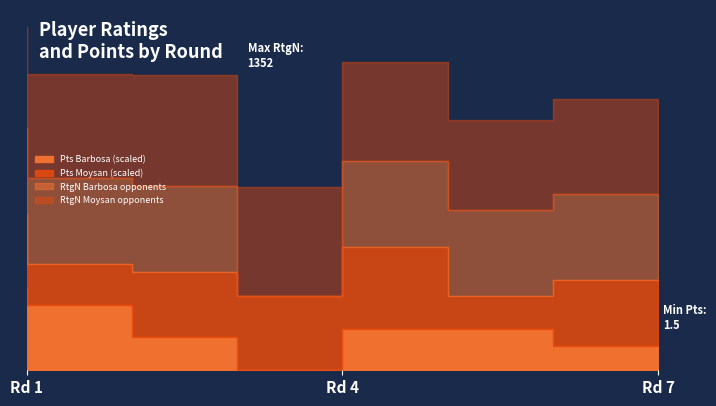

How many data points in Pts_player1 are less than 2?

2